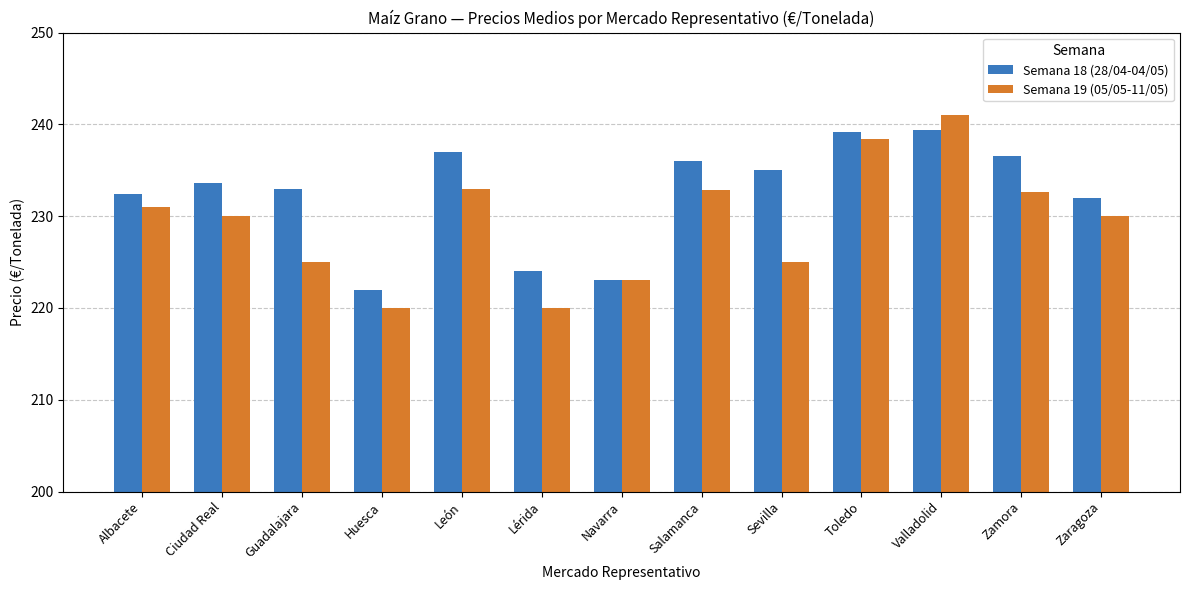

Between Albacete and Toledo, which series saw the biggest shift?

Semana 19 (05/05-11/05)